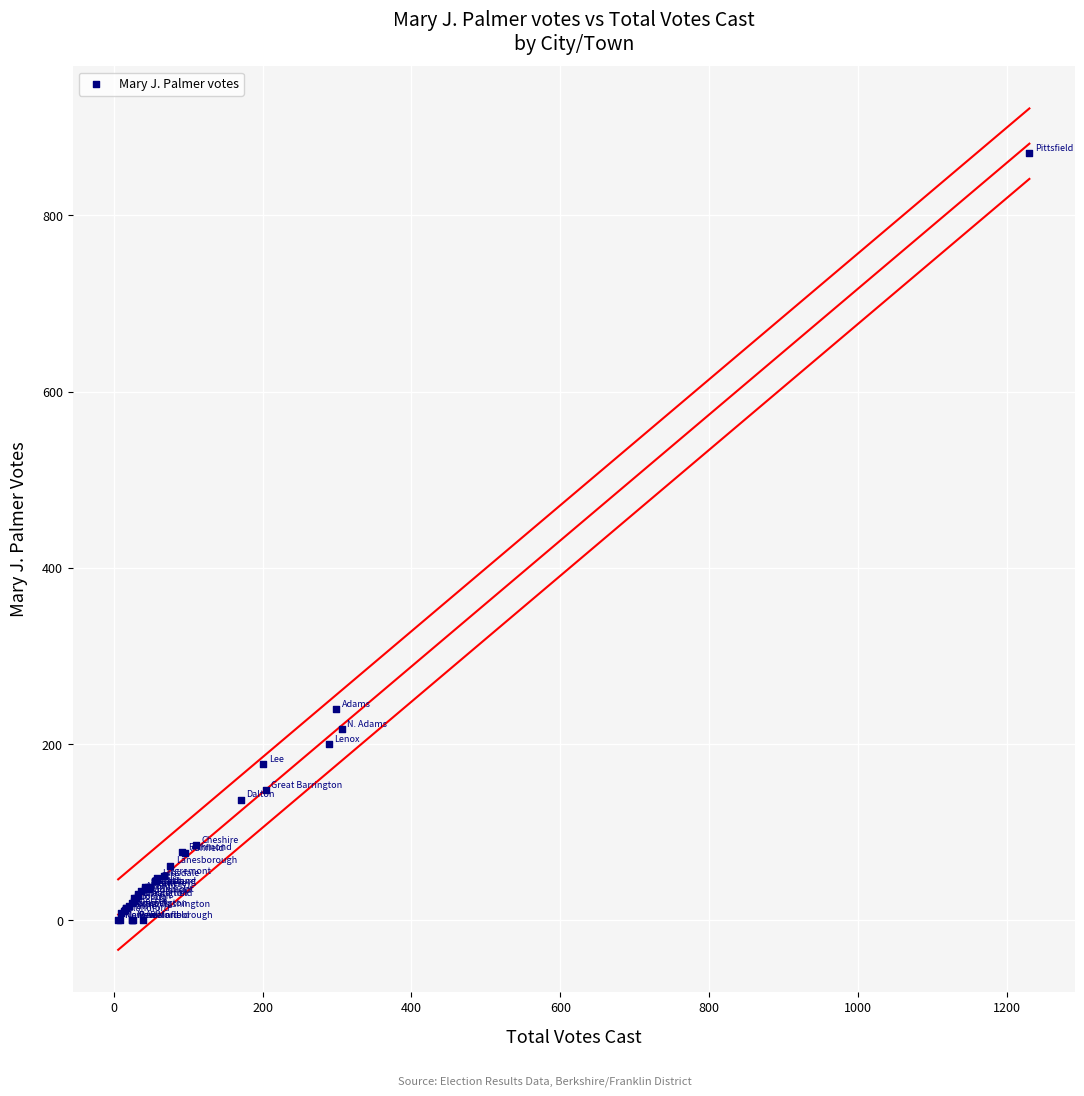

What Y value in the scatter plot is closest to 435?

240